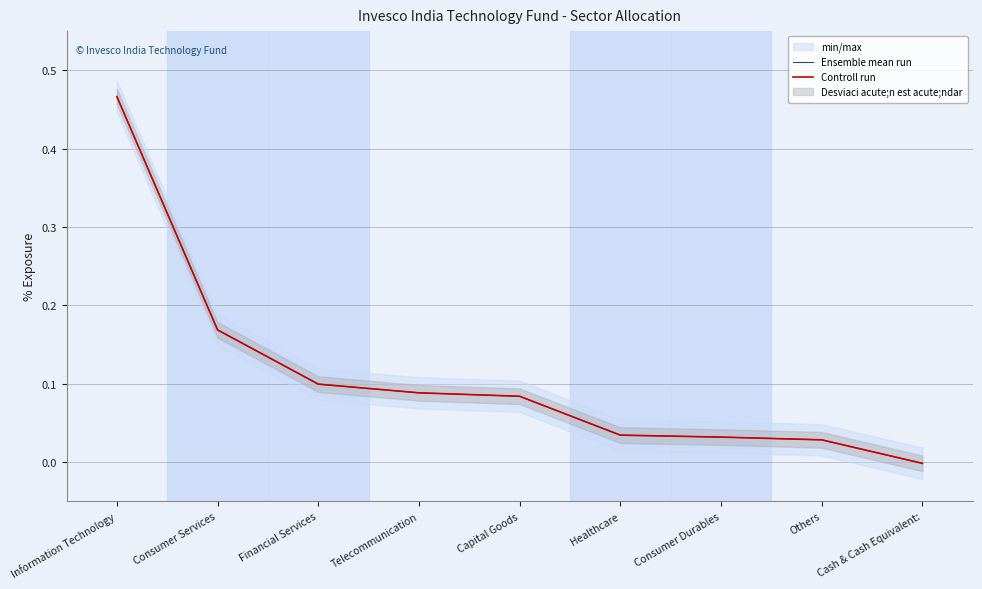

List the series in order of their peak value, lowest first.

Ensemble mean run, Controll run